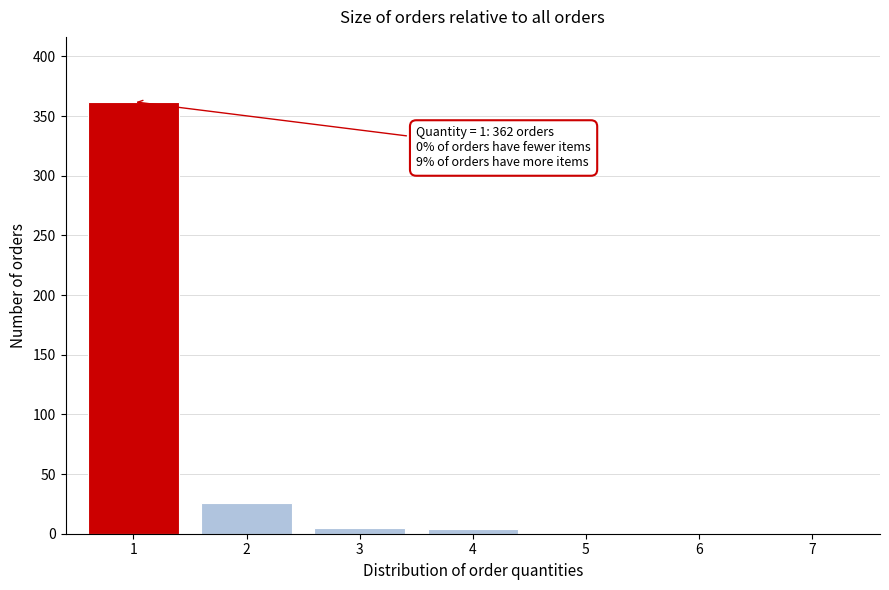

What is the greatest value displayed?

362